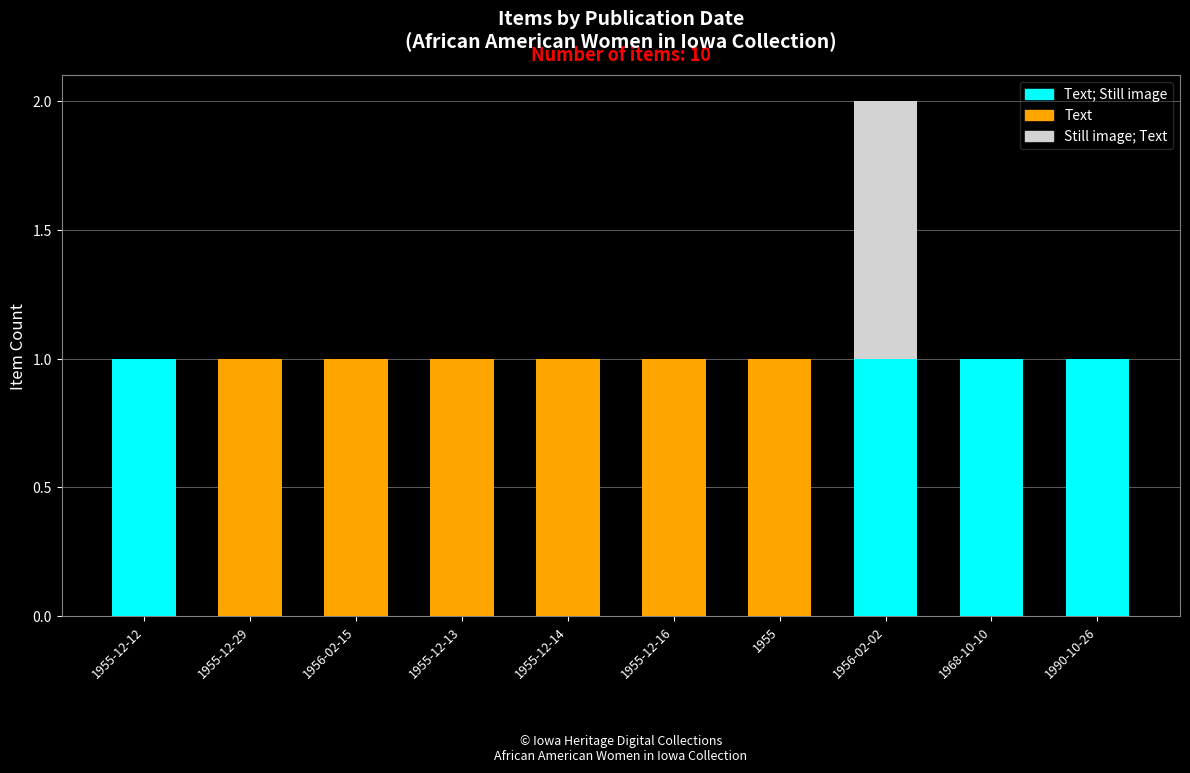

At which category is the sum across all series the highest?

1956-02-02